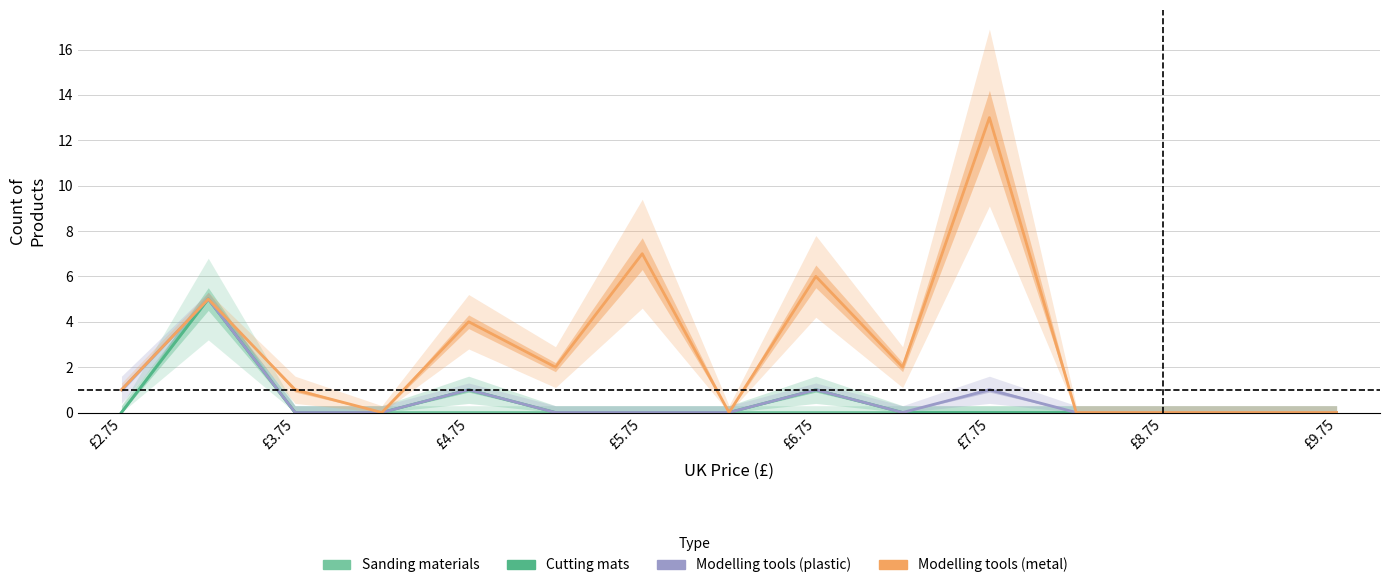

Reading right to left, transcribe all the data shown in this chart.

Sanding materials: 0	0	0	0	0	0	0	0	0	0	0	0	0	5	0
Cutting mats: 0	0	0	0	0	0	1	0	0	0	1	0	0	5	0
Modelling tools (plastic): 0	0	0	0	1	0	1	0	0	0	1	0	0	5	1
Modelling tools (metal): 0	0	0	0	13	2	6	0	7	2	4	0	1	5	1